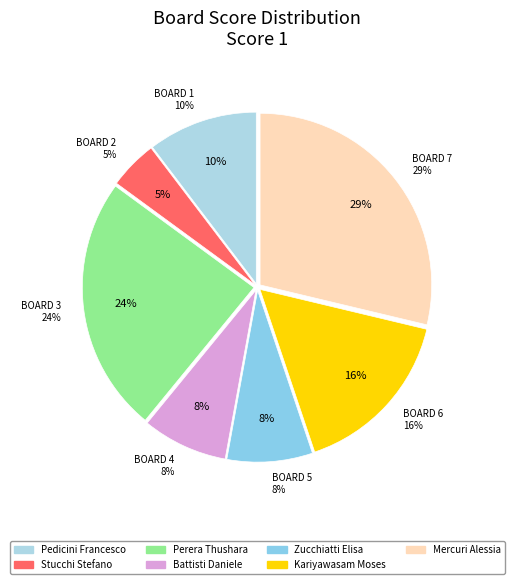

How many segments does this pie chart have?

7